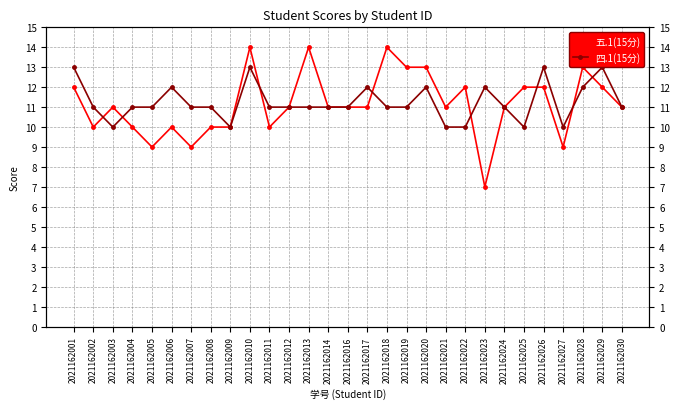

Is the value of 四.1(15分) at 2021162025 greater than the value of 五.1(15分) at 2021162006?

No